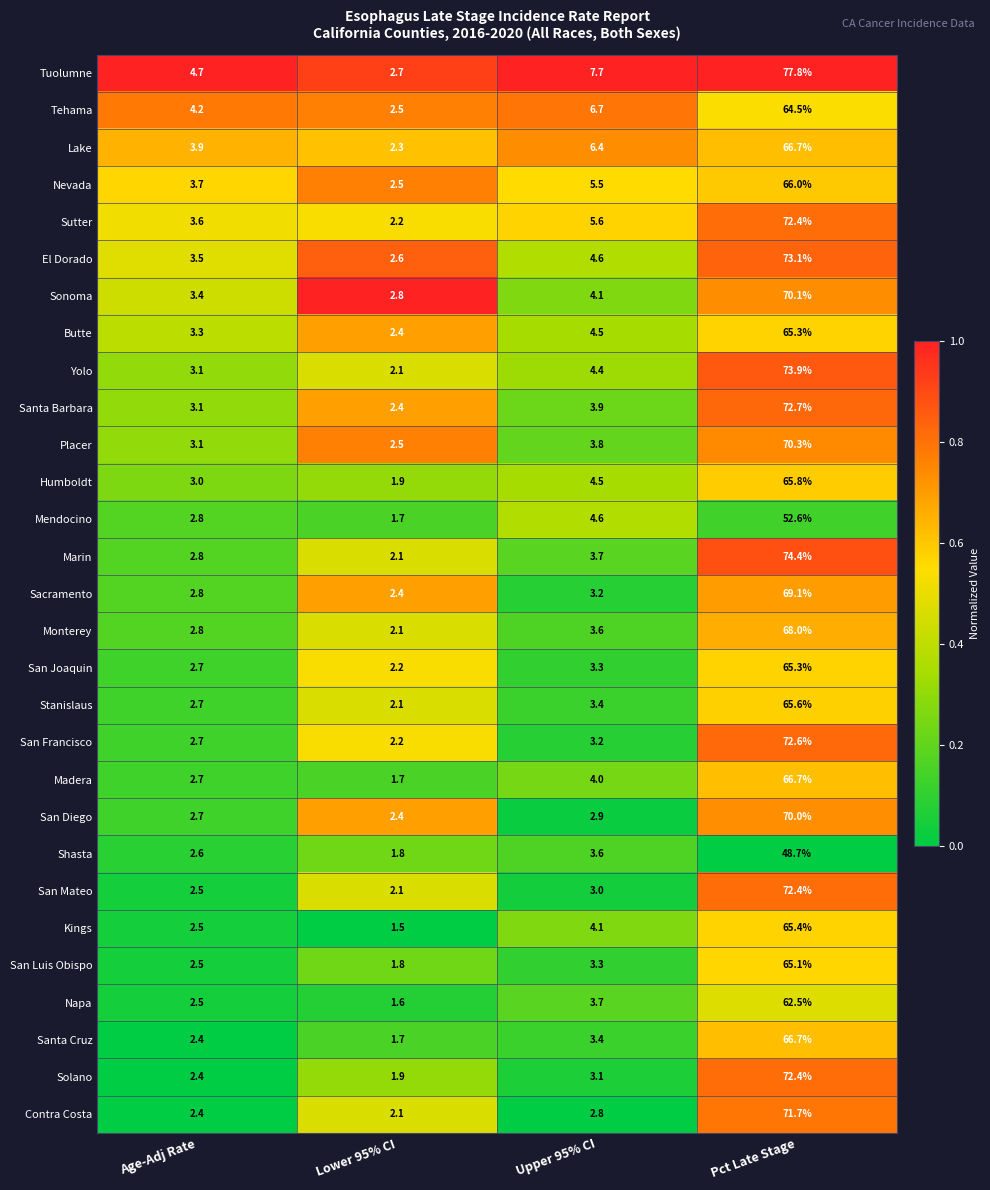

Is the value of San Luis Obispo at Lower 95% CI greater than the value of Stanislaus at Lower 95% CI?

No